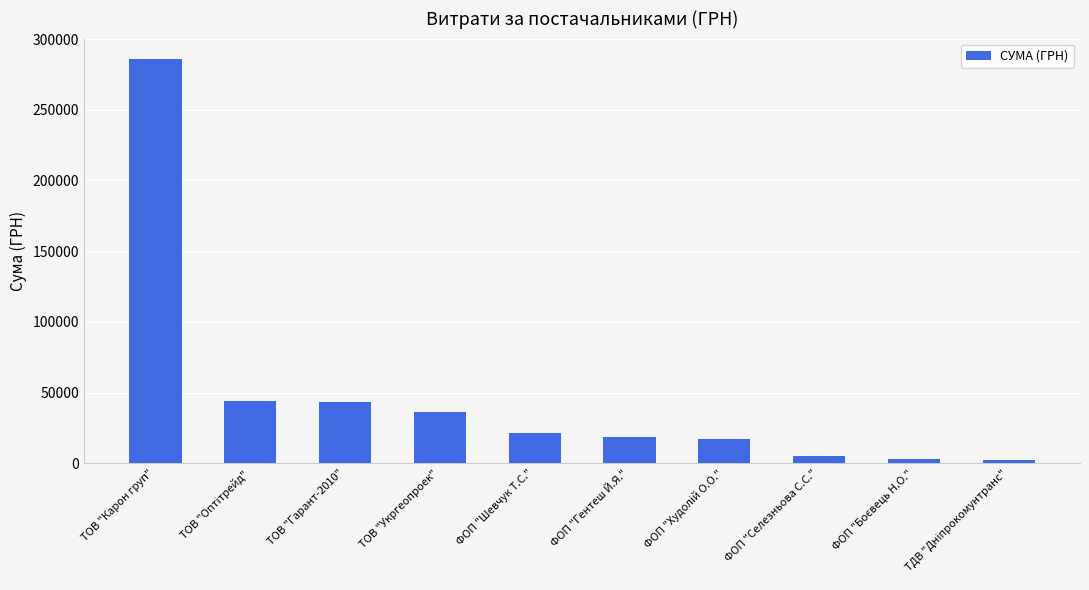

Which has a higher value, ФОП "Селезньова С.С." or ТОВ "Гарант-2010"?

ТОВ "Гарант-2010"